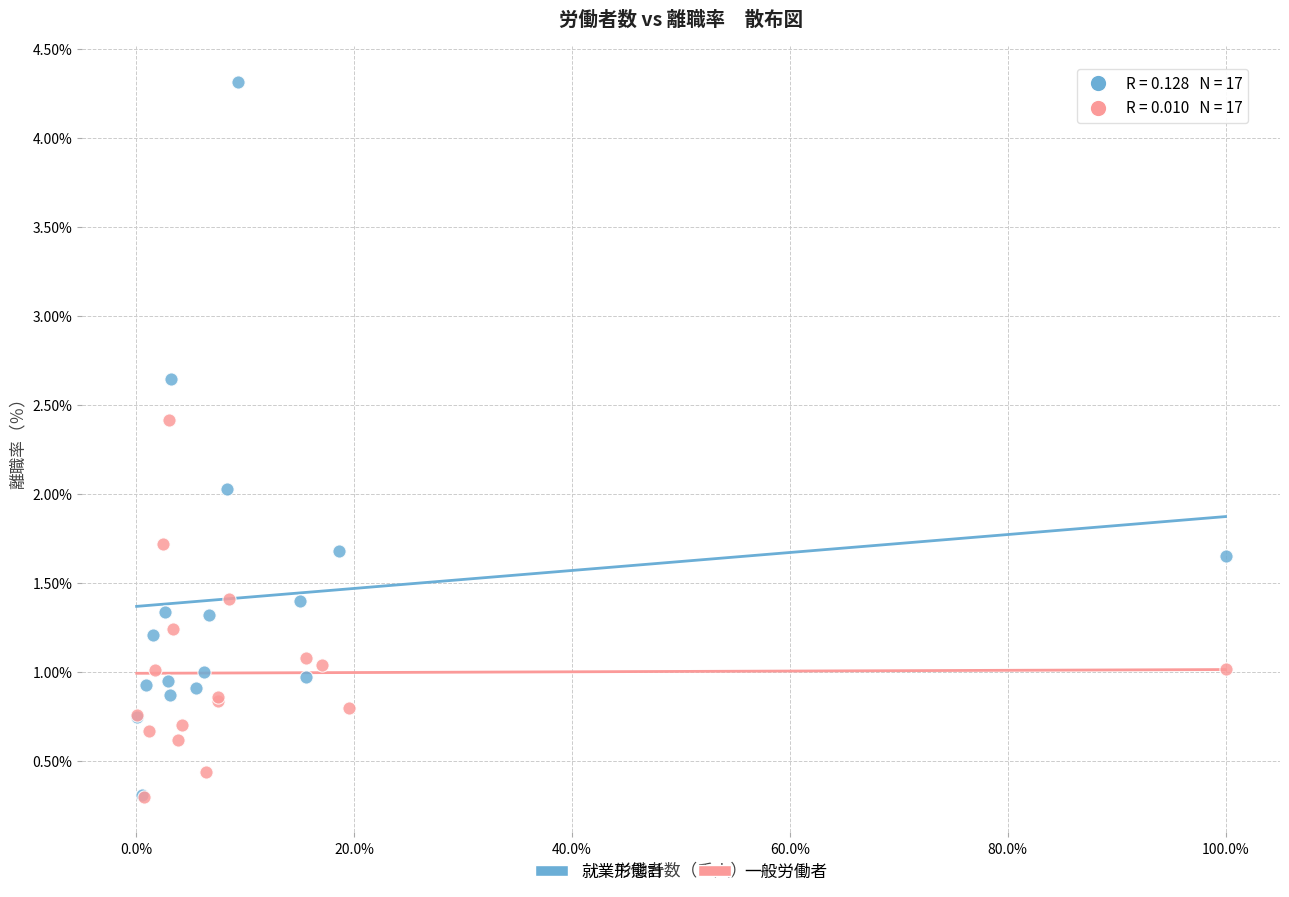

Which series has the widest spread of Y values?

就業形態計